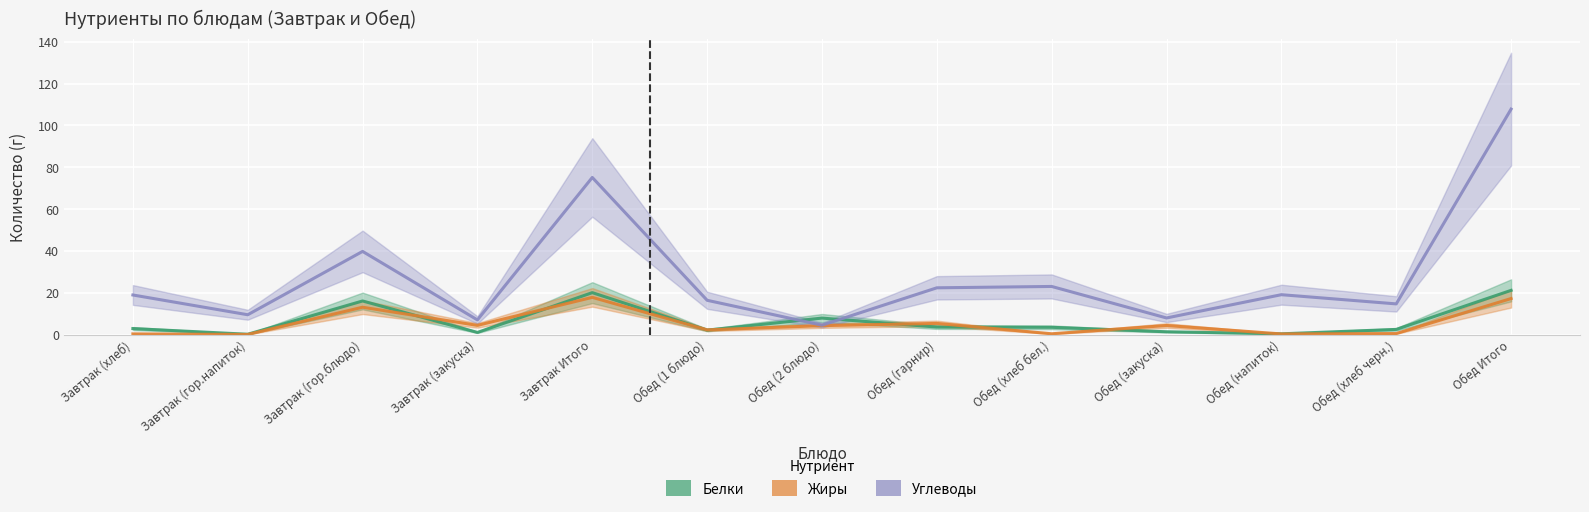

How many values in the Углеводы series exceed 18?

7